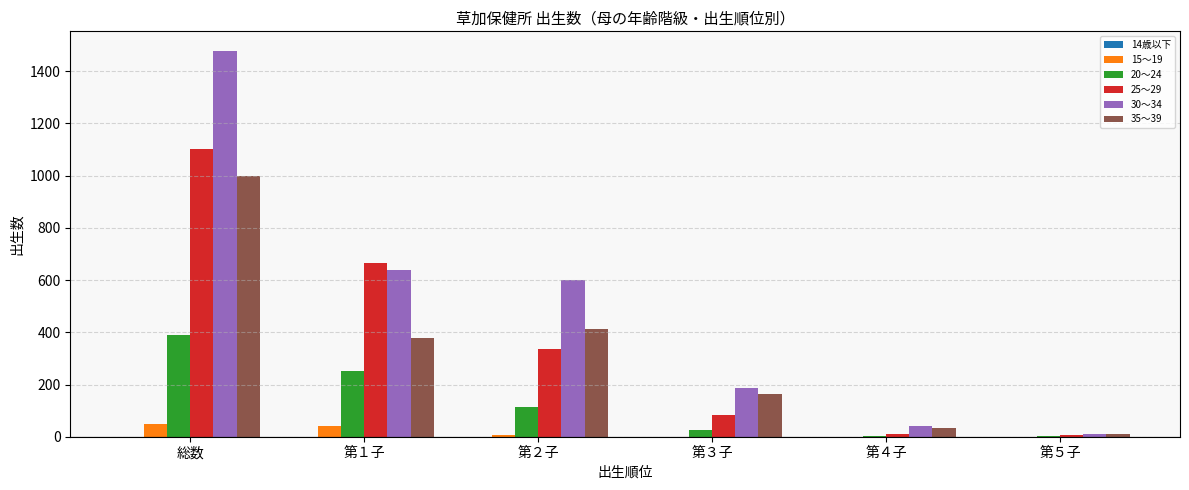

Is the value of 30～34 at 第２子 greater than the value of 20～24 at 第２子?

Yes